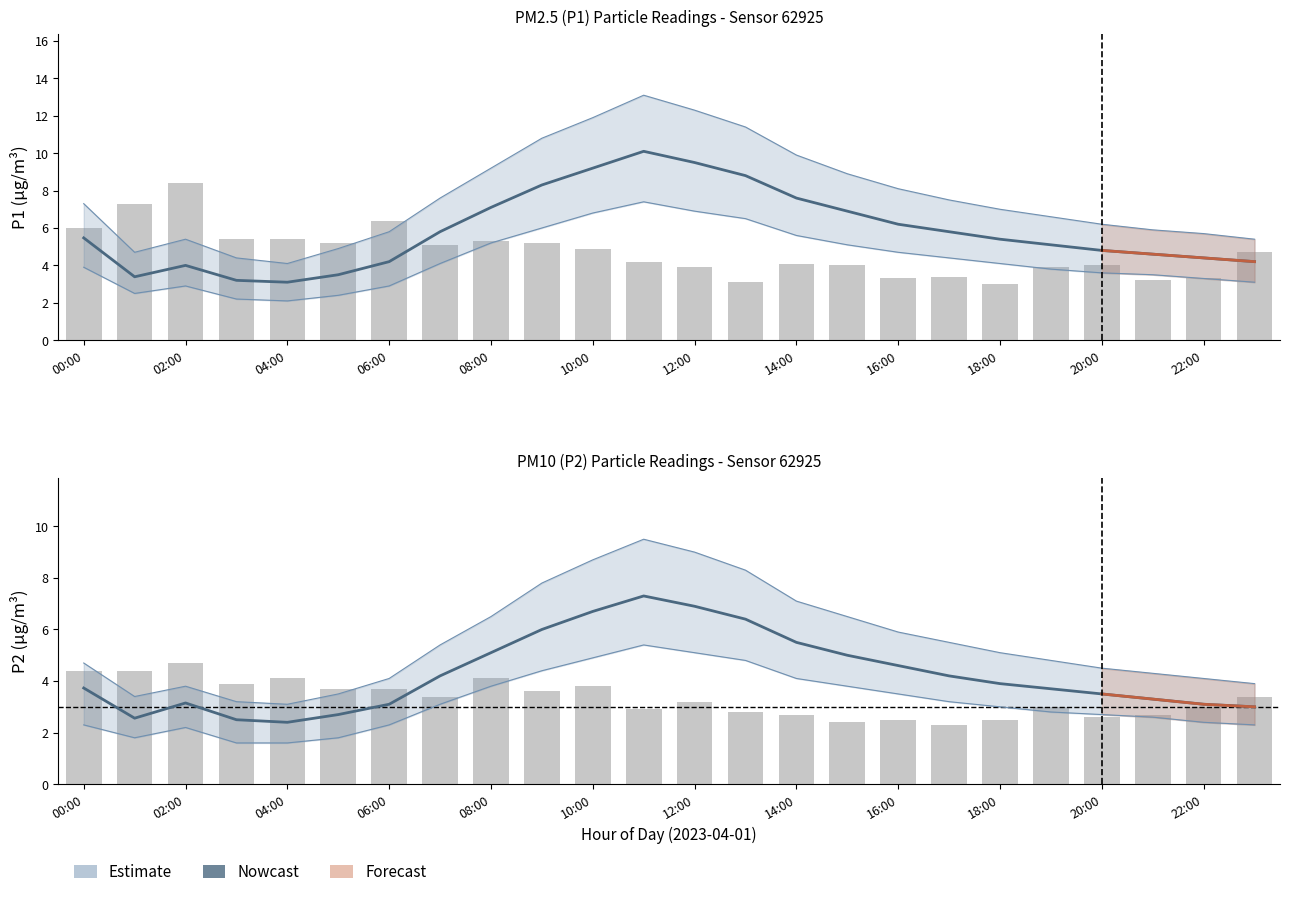

At which category is the sum across all series the highest?

11:00